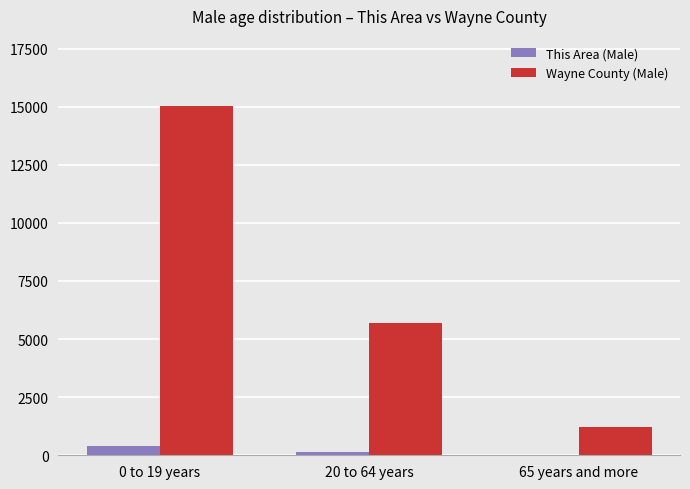

Reading left to right, list all the values displayed in this chart.

This Area (Male): 407	123	22
Wayne County (Male): 15039	5681	1200